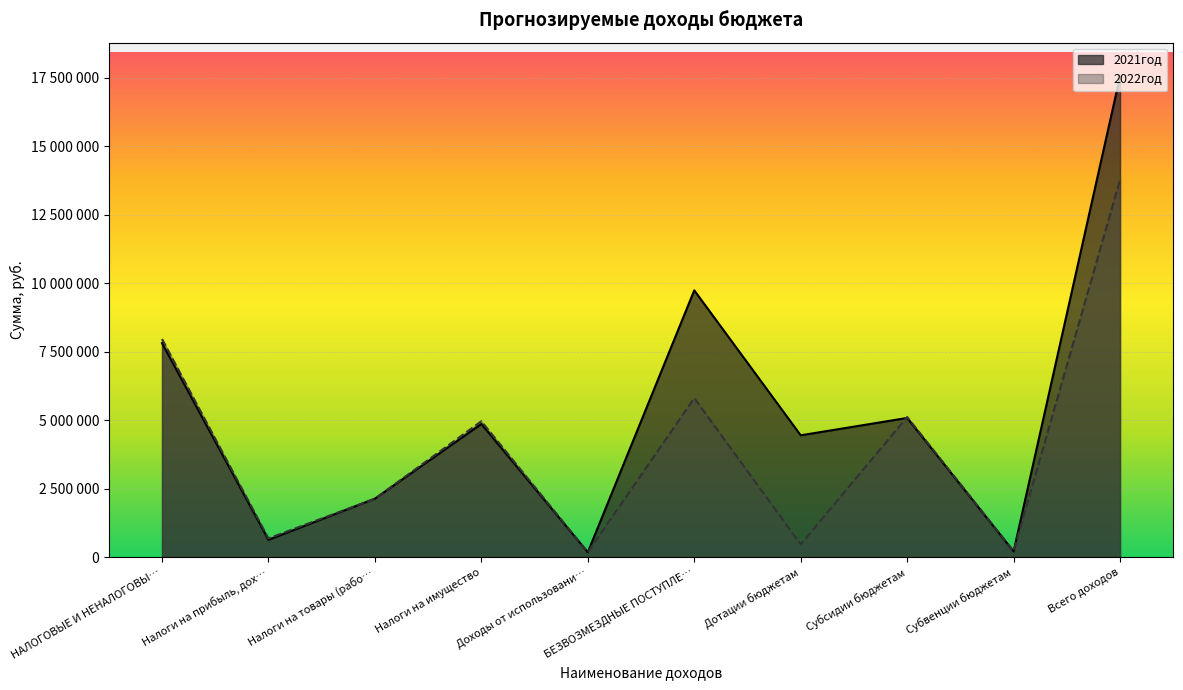

What is the value of the 2022год point at the 10th from the left?

13765541